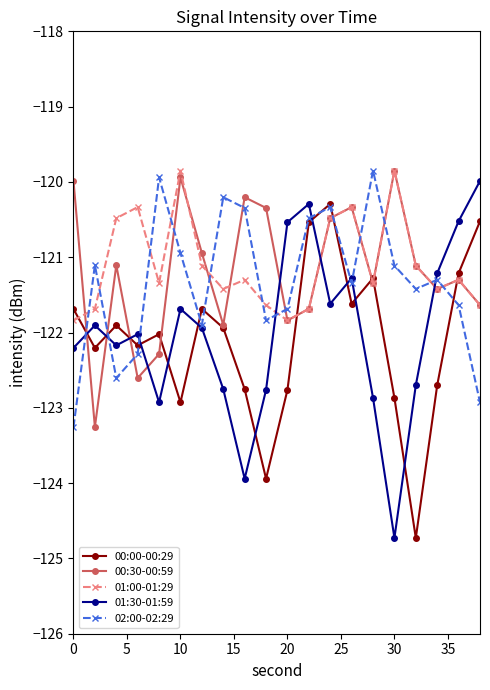

What is the smallest value displayed?

-124.7